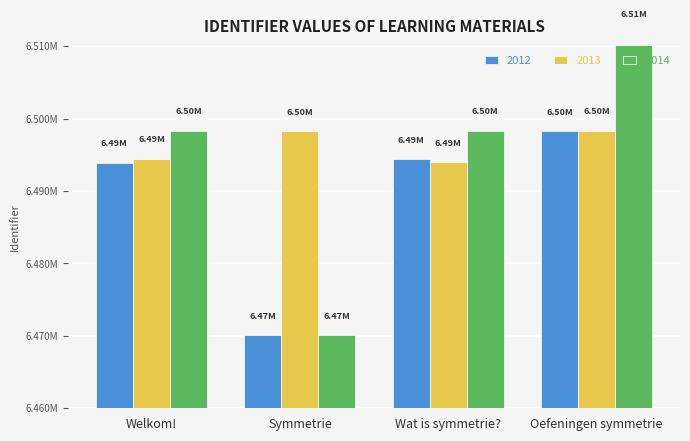

Which series has the largest total across all categories?

2013